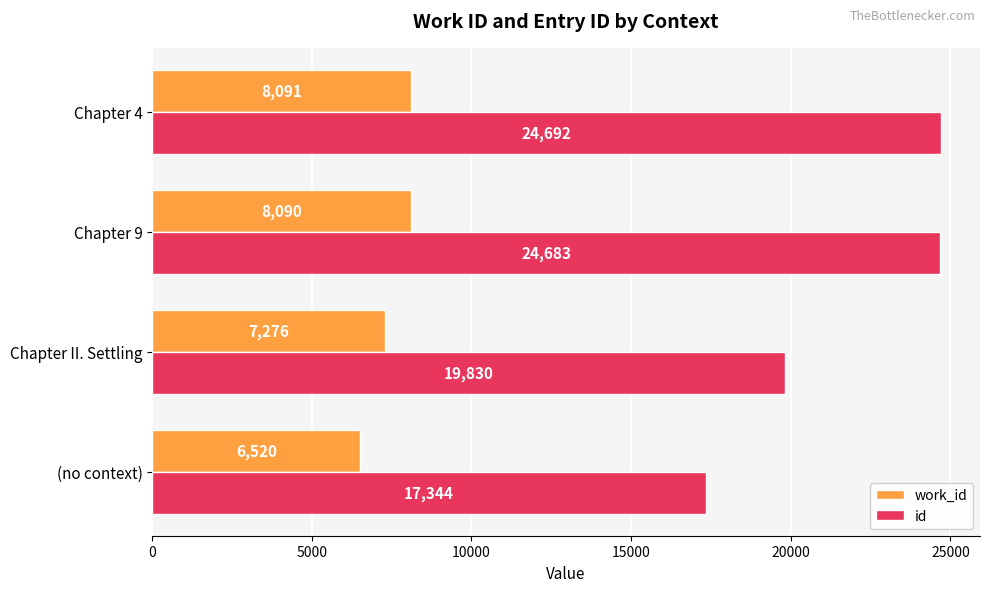

What is the spread (max minus min) of values at Chapter 9?

16593